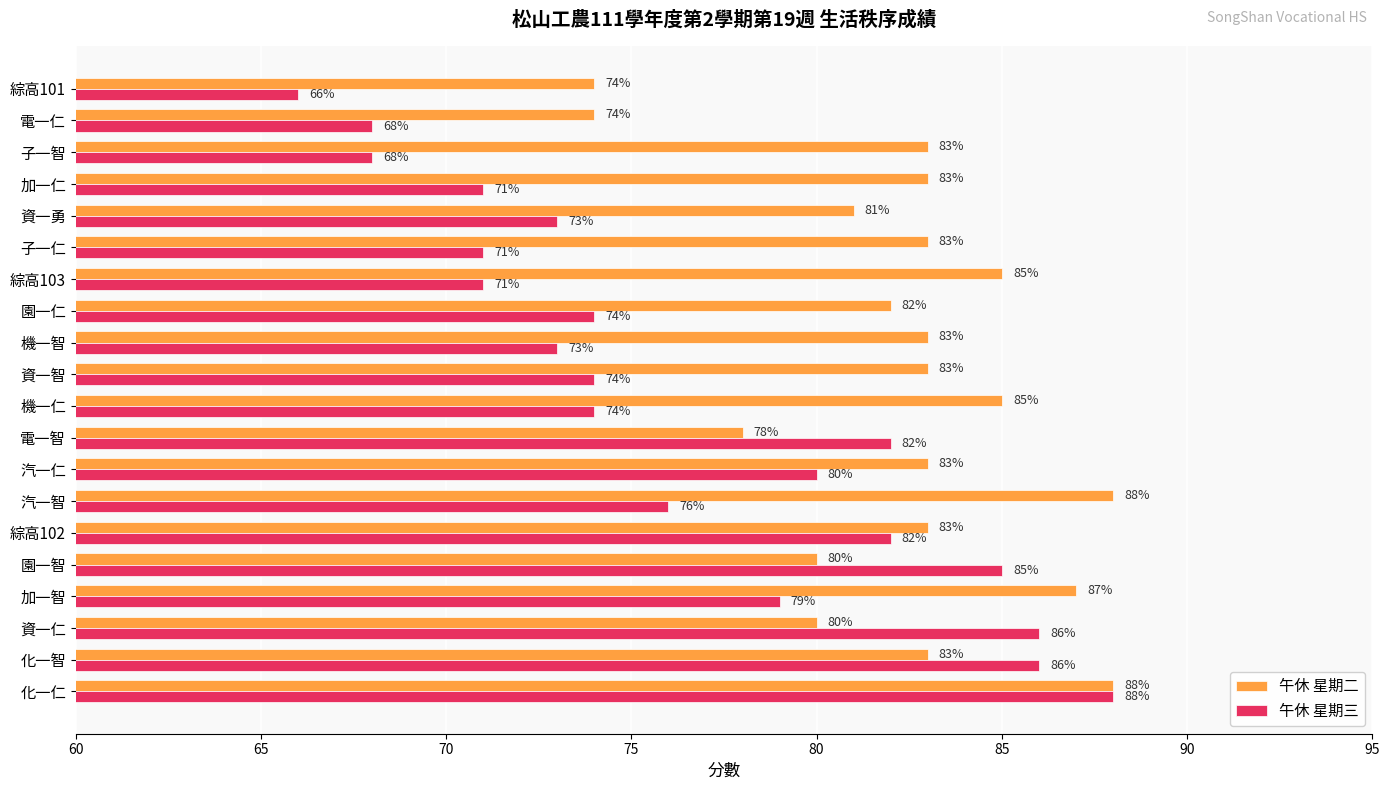

What is the difference between the maximum and second lowest values in the 午休 星期三 series?

20